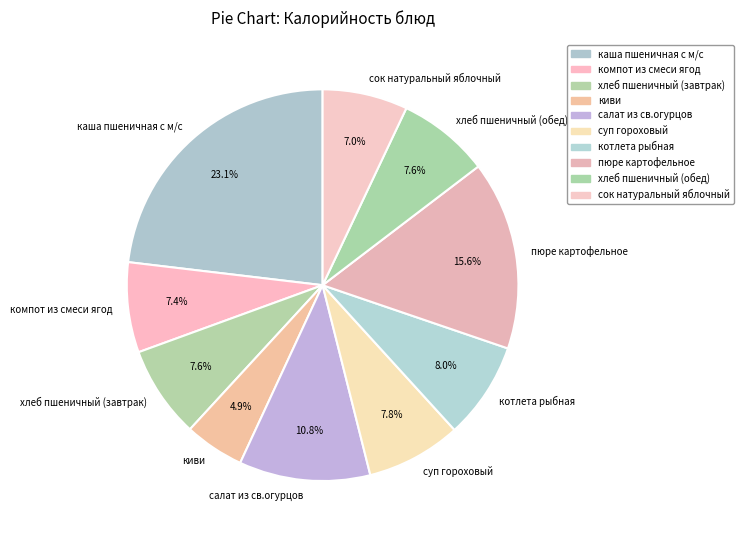

Count the number of slices in the pie.

10